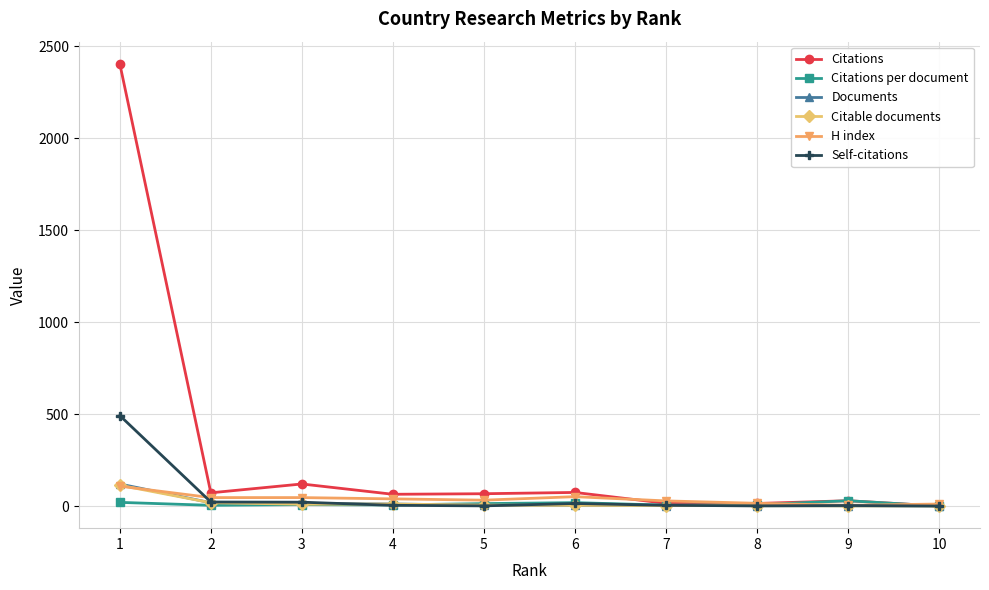

True or false: Citations per document has more than 1 points higher than both neighbors.

True